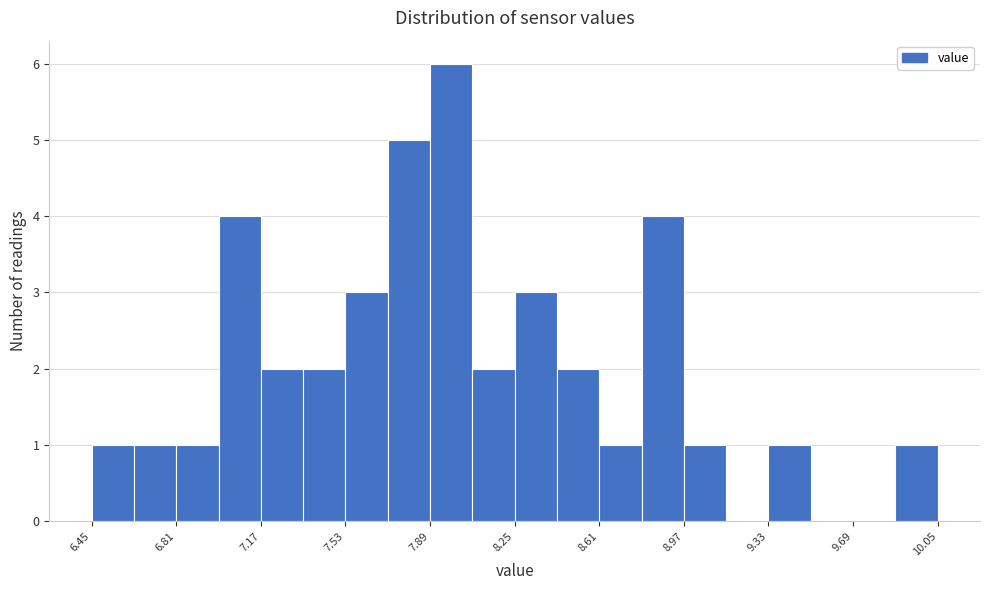

Read against the x-axis, roughly where is the centre of the tallest bar?

8.00